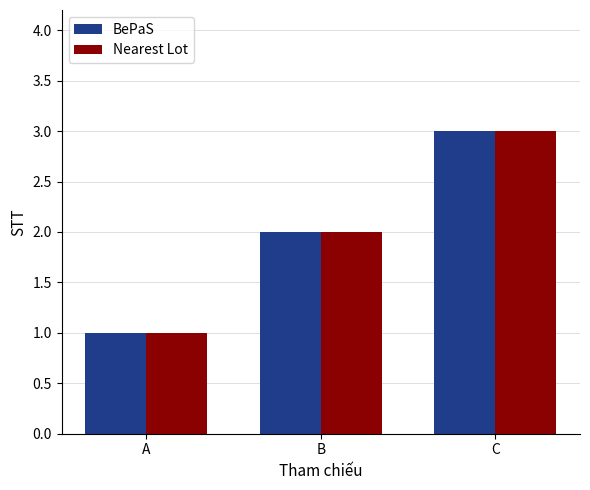

Reading right to left, extract all data points from this chart.

BePaS: C=3	B=2	A=1
Nearest Lot: C=3	B=2	A=1